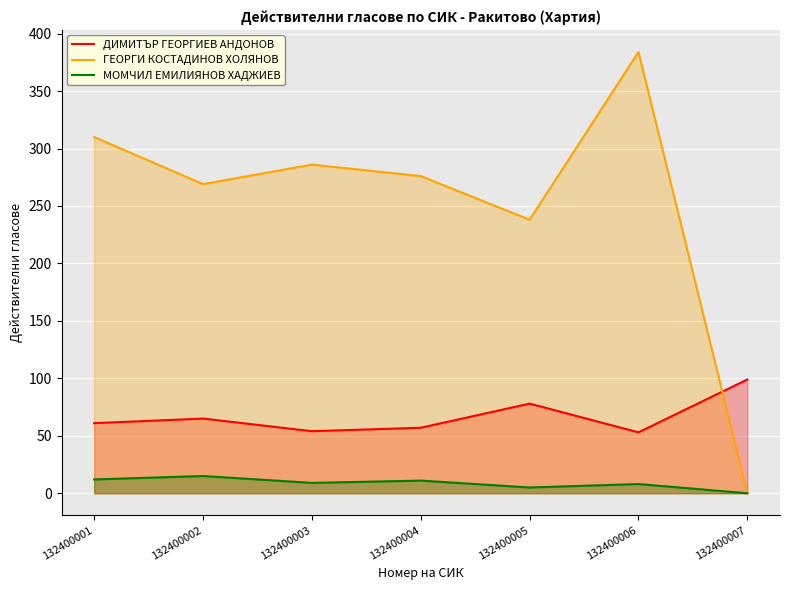

How many lines are shown in the chart?

3